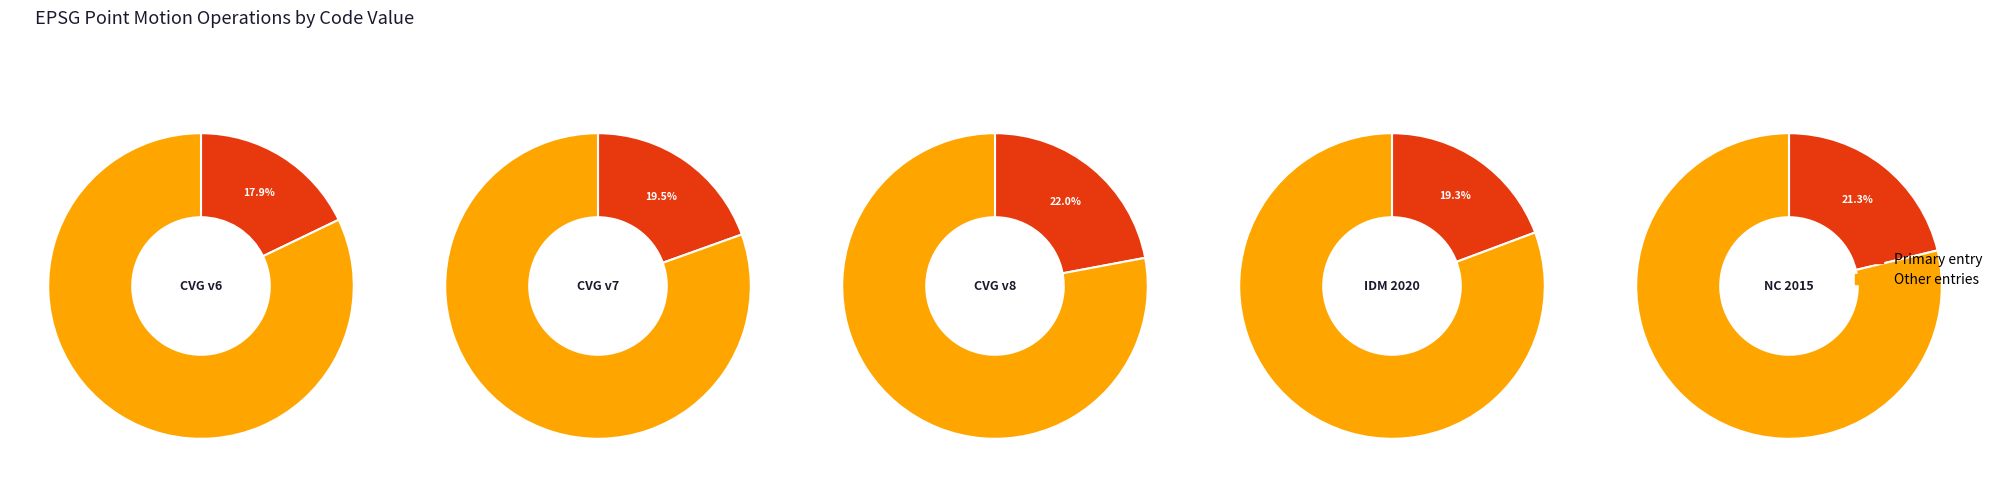

What percentage do Canada velocity grid v8 and Canada velocity grid v6 together represent?

39.9%